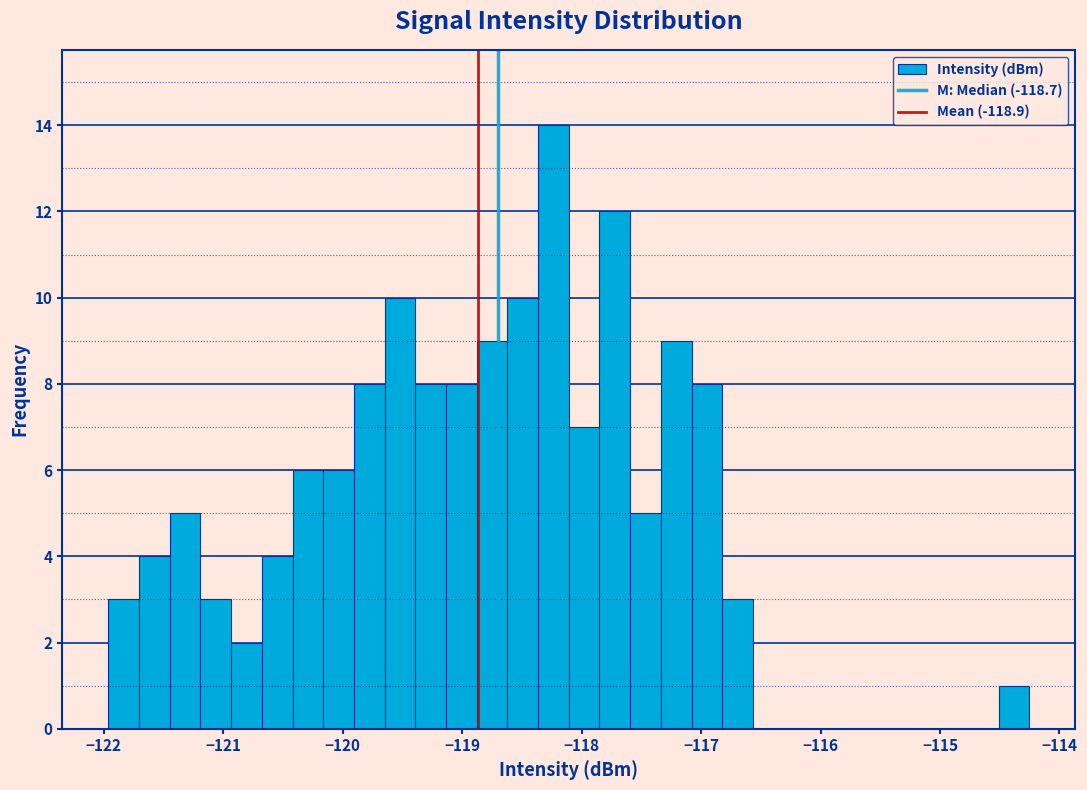

Around what value on the x-axis is the tallest bar? Give the approximate position of its centre, as read against the axis.

-118.2